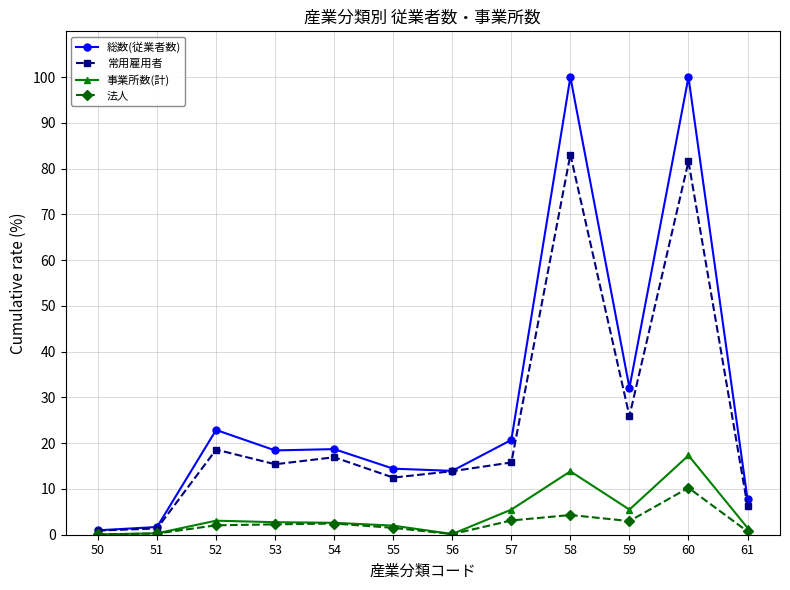

True or false: 総数(従業者数) and 事業所数(計) intersect in this chart.

False